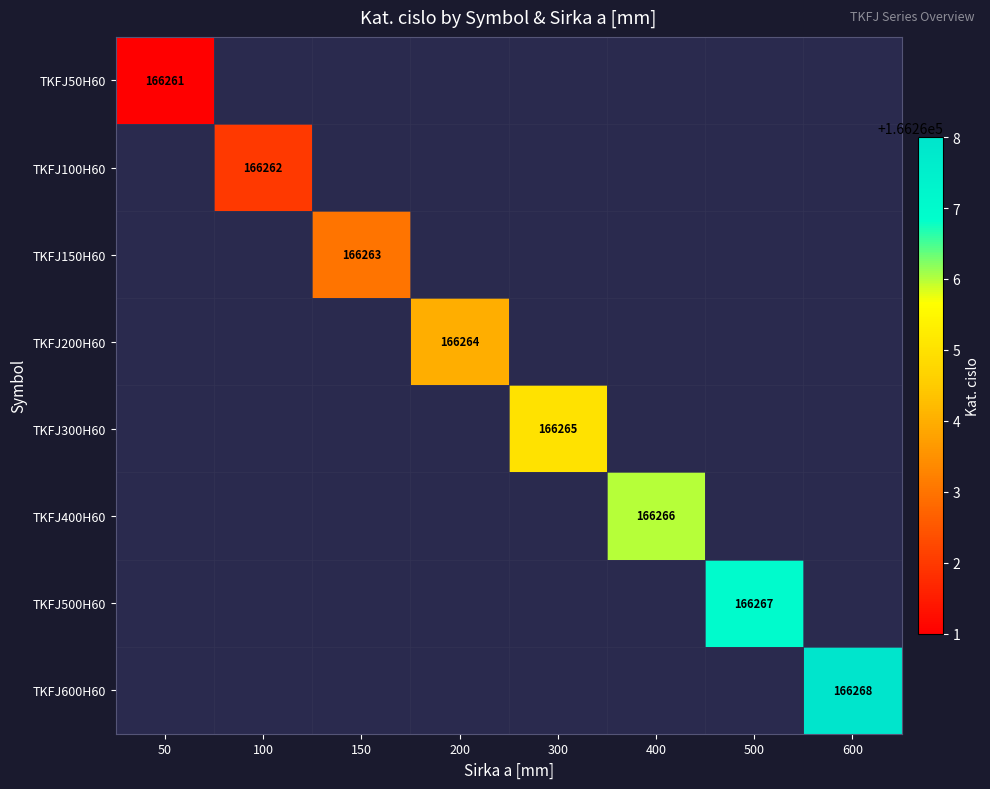

What is the greatest value displayed?

166268.0